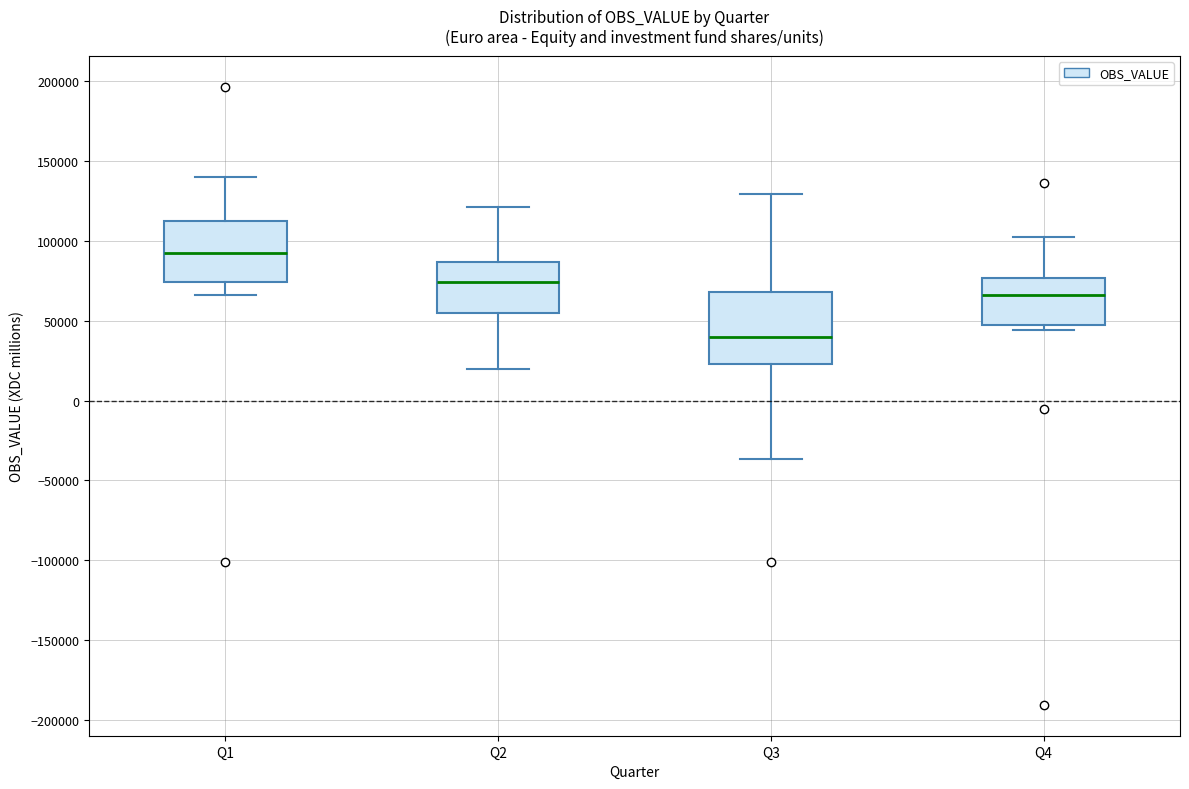

Where does the lower whisker of the box for Q3 end on the y-axis? The values are not printed on the chart, so give them approximately, as read against the axis.

-35000